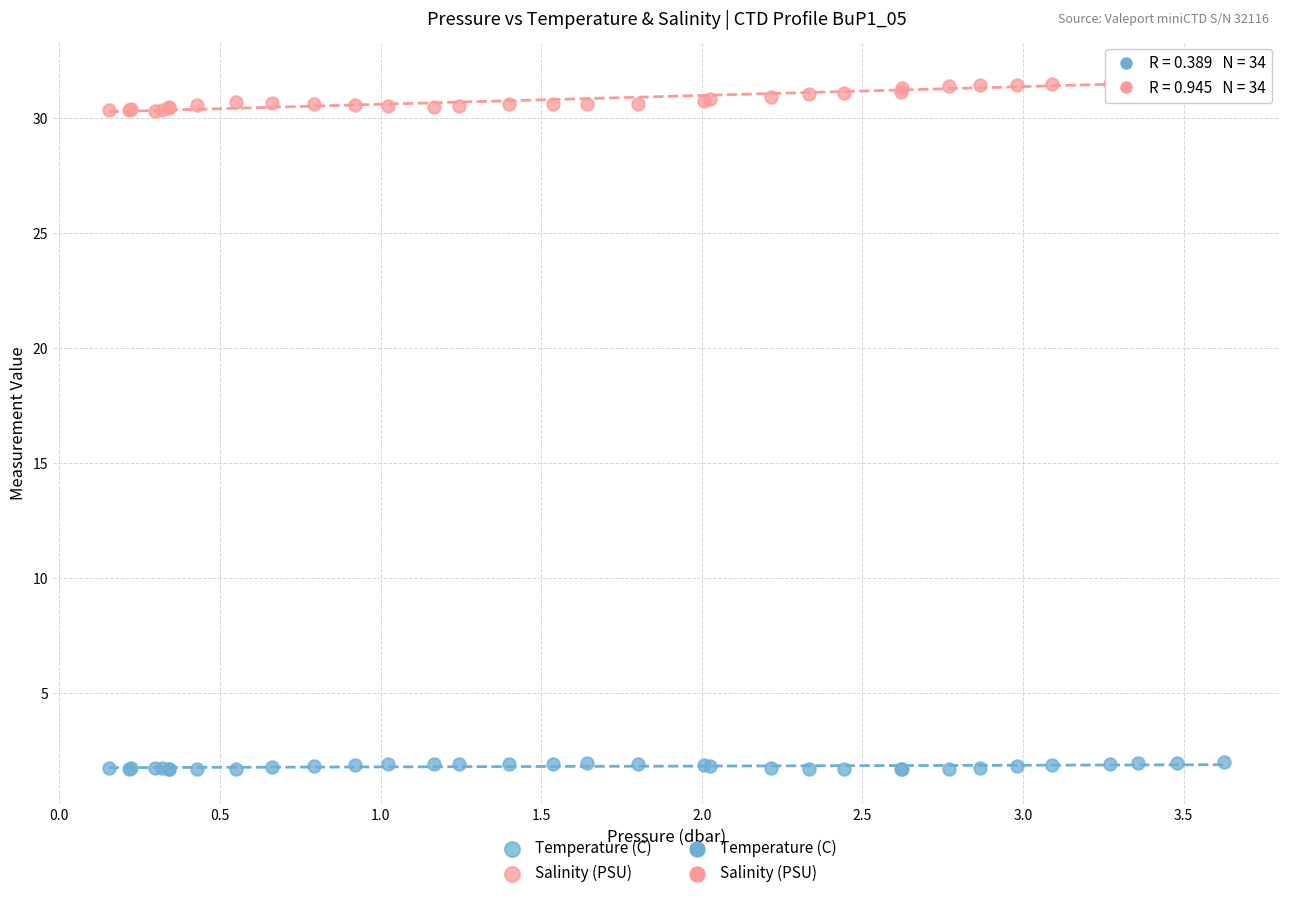

What is the X range (max minus min) for the scatter plot?

3.5